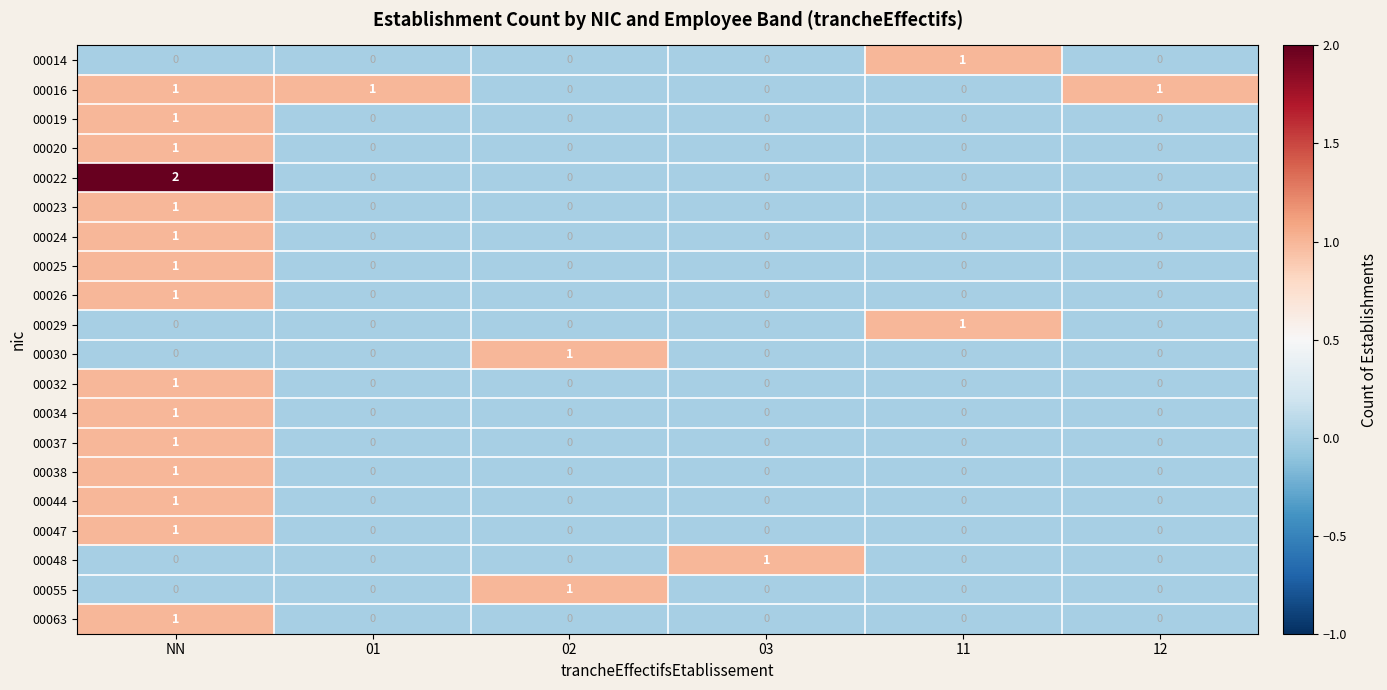

Which series has the largest range (max minus min)?

00022